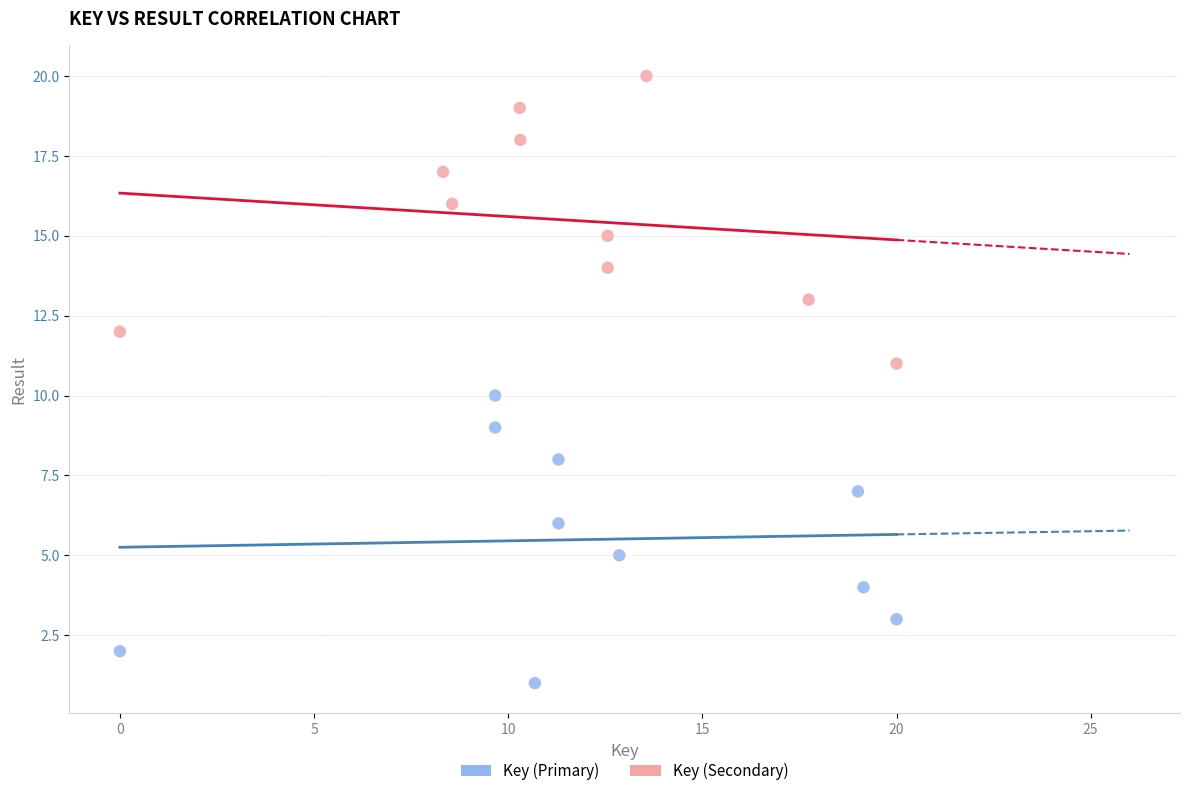

Which series contains the lowest Y value?

Key (Primary)